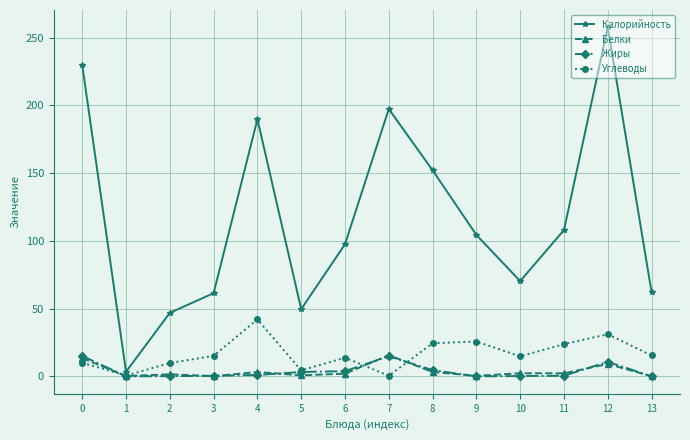

What is the value of the Углеводы point at the 1st from the left?

10.1